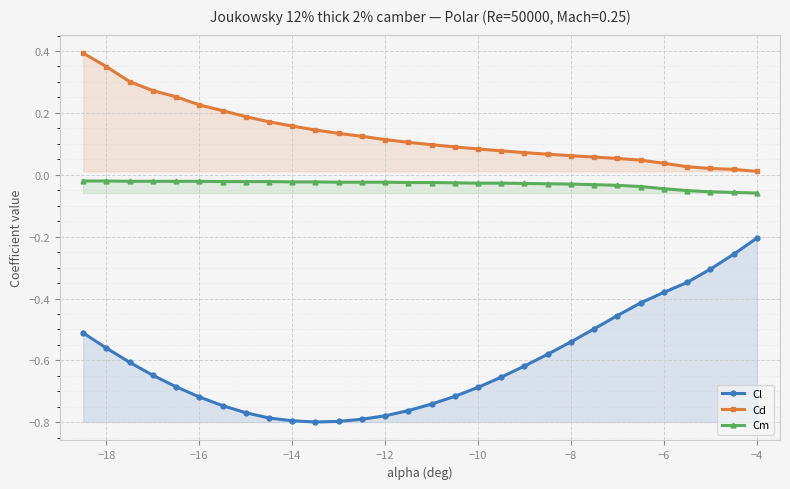

Which series has the largest total across all categories?

Cd